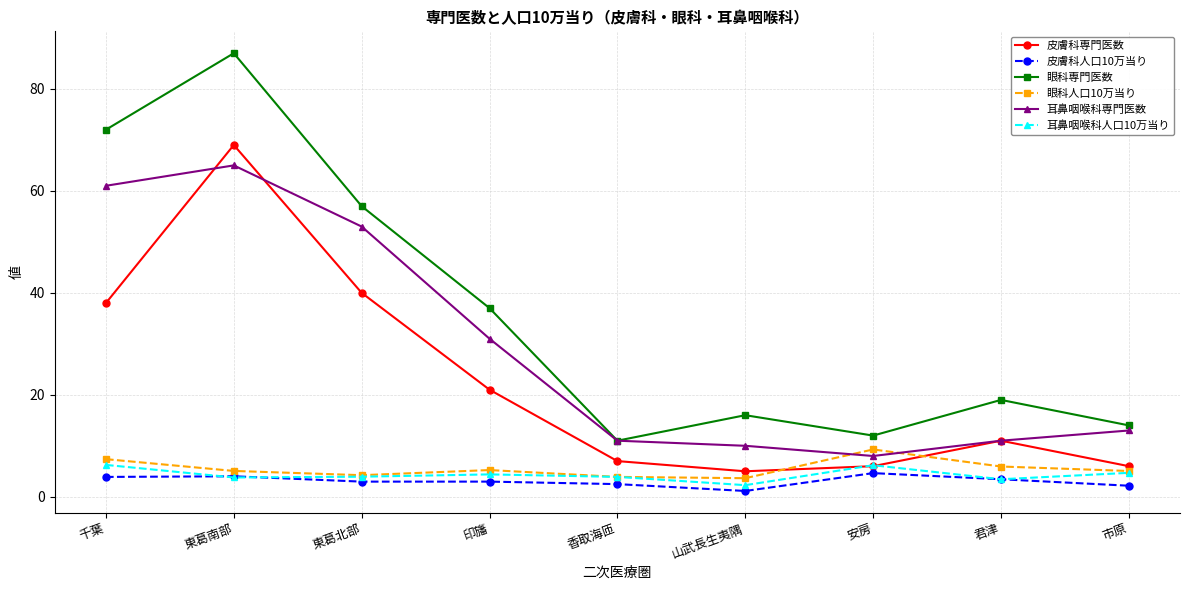

The value of 皮膚科人口10万当り at 君津 is 3.4. True or false?

True